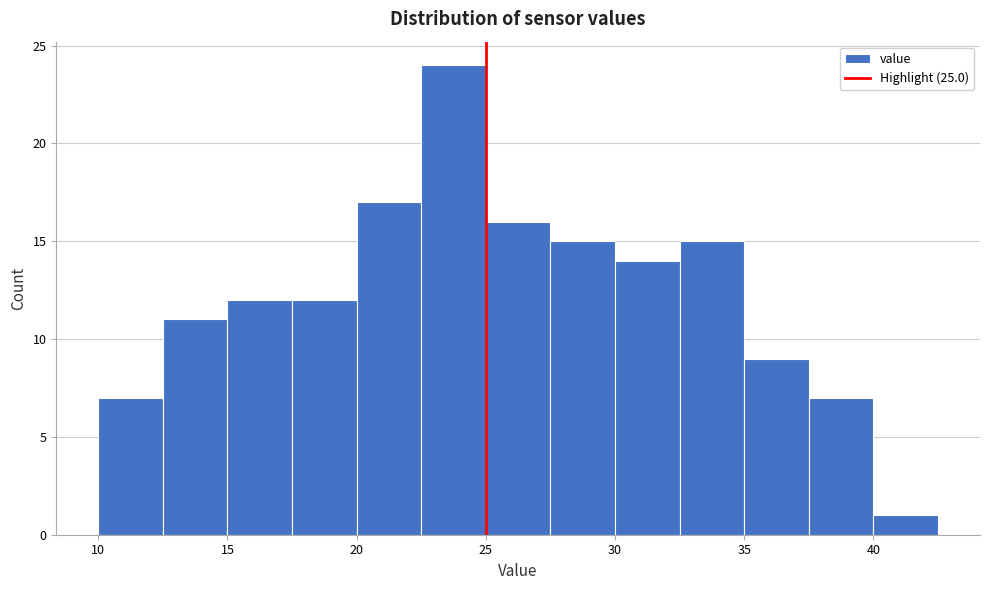

Reading left to right, transcribe this chart: for each bar, give the range it covers on the x-axis and its height. The values are not printed on the chart, so give them approximately, as read against the axis.

10.0 to 12.5: 7
12.5 to 15.0: 11
15.0 to 17.5: 12
17.5 to 20.0: 12
20.0 to 22.5: 17
22.5 to 25.0: 24
25.0 to 27.5: 16
27.5 to 30.0: 15
30.0 to 32.5: 14
32.5 to 35.0: 15
35.0 to 37.5: 9
37.5 to 40.0: 7
40.0 to 42.5: 1